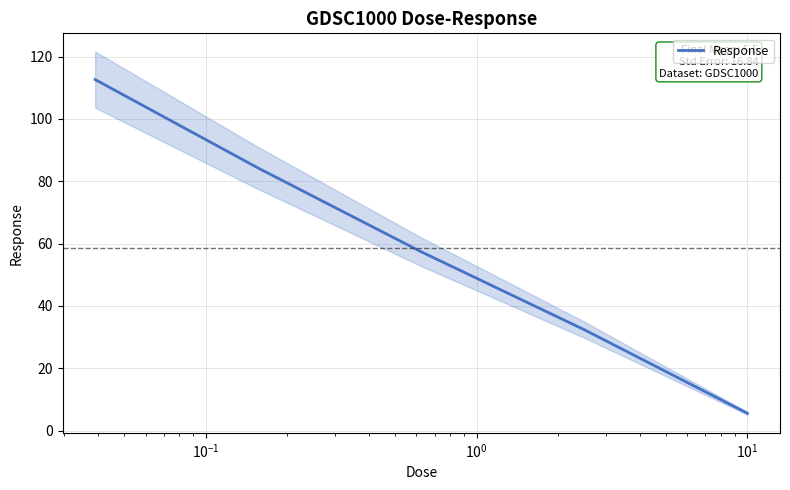

What is the maximum value shown in the chart?

112.7